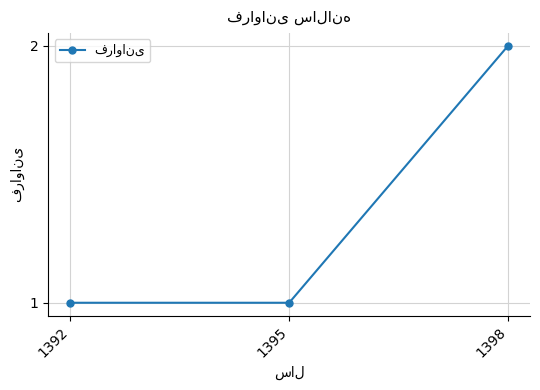

The chart shows a value of 2 at 1398. True or false?

True